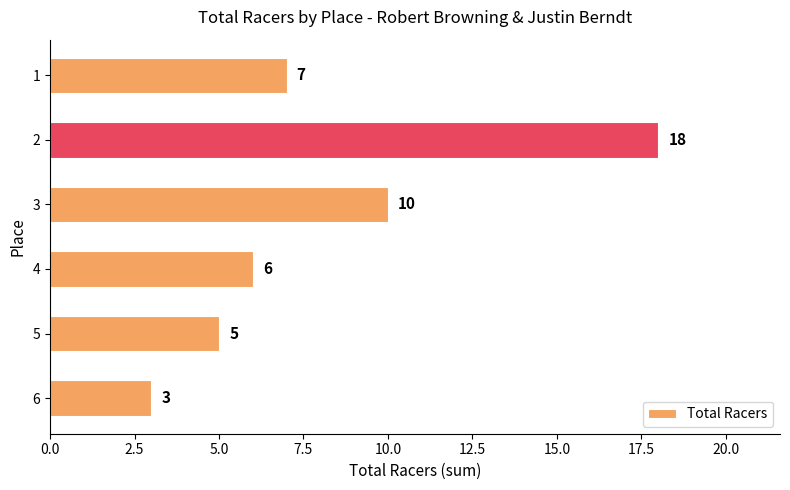

Reading top to bottom, list all the values displayed in this chart.

7	18	10	6	5	3